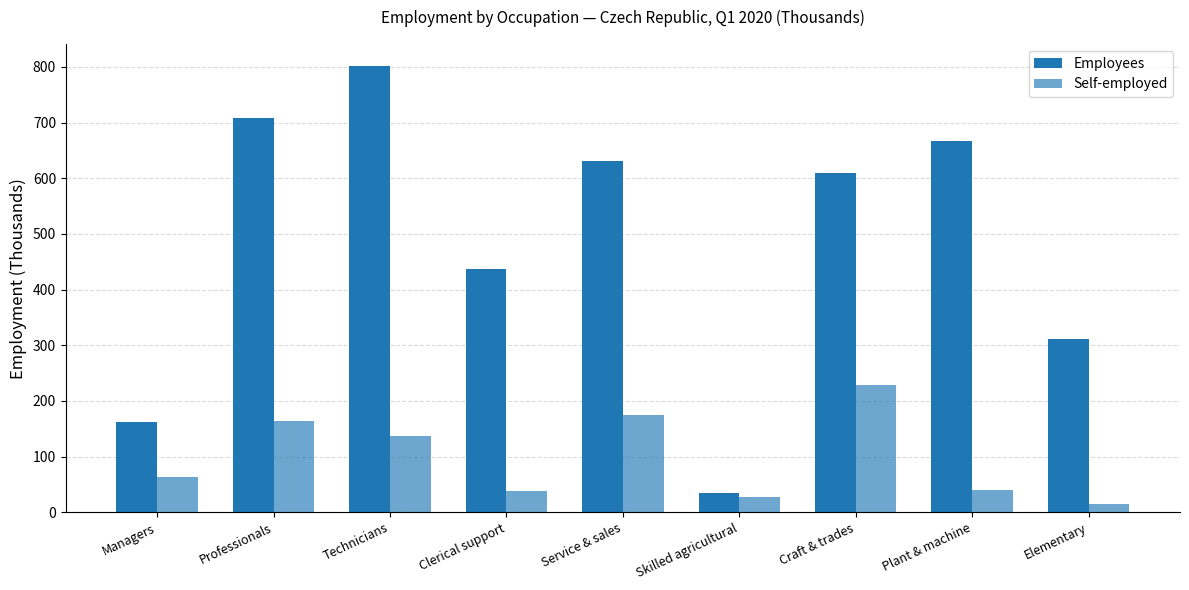

What is the difference between the maximum and minimum values in the Self-employed series?

215.3